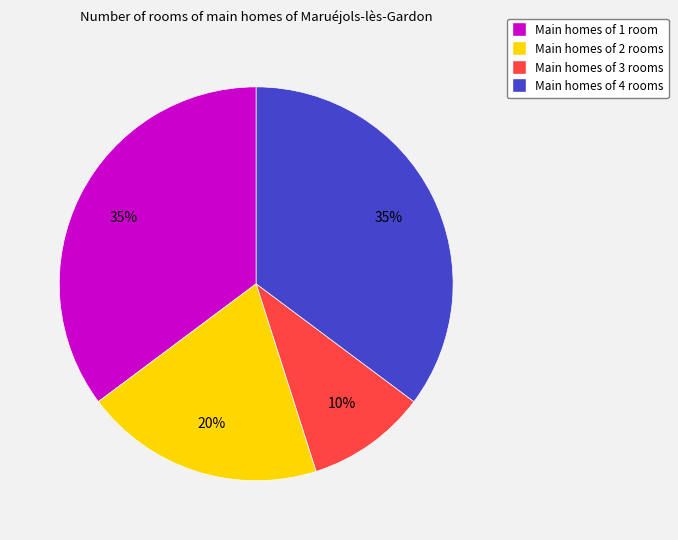

How many slices are in this pie chart?

4